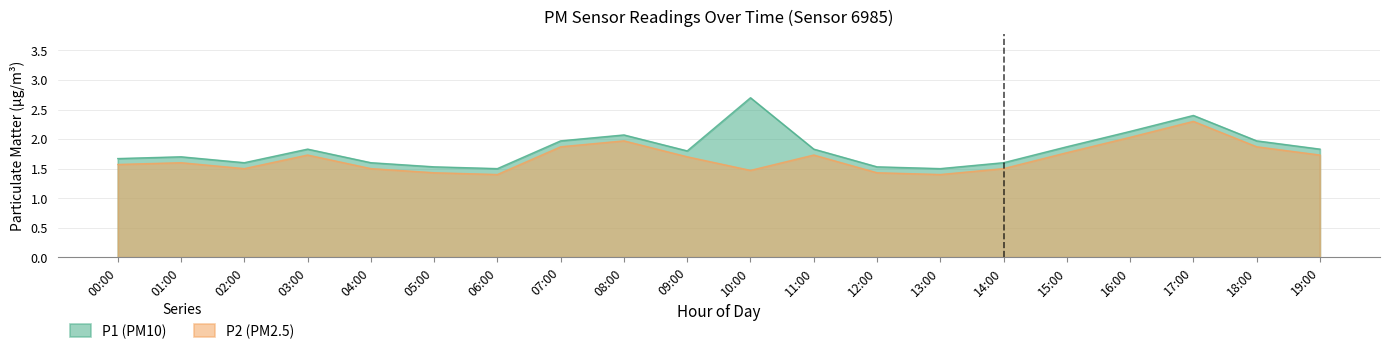

Rank the series at 13:00 from lowest to highest value.

P2 (PM2.5), P1 (PM10)